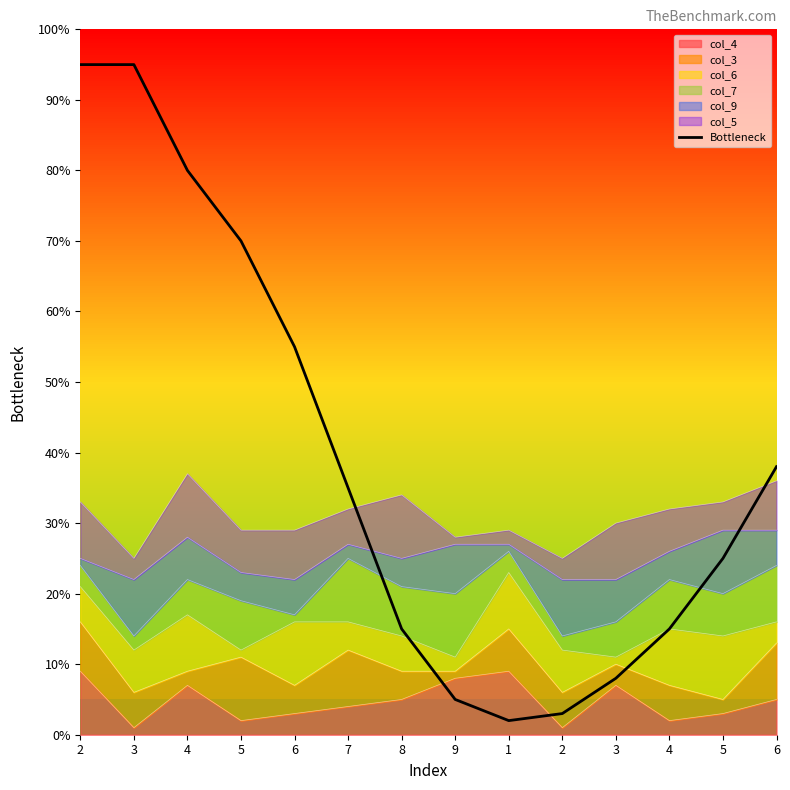

Does the chart display data point markers on the line(s)?

No